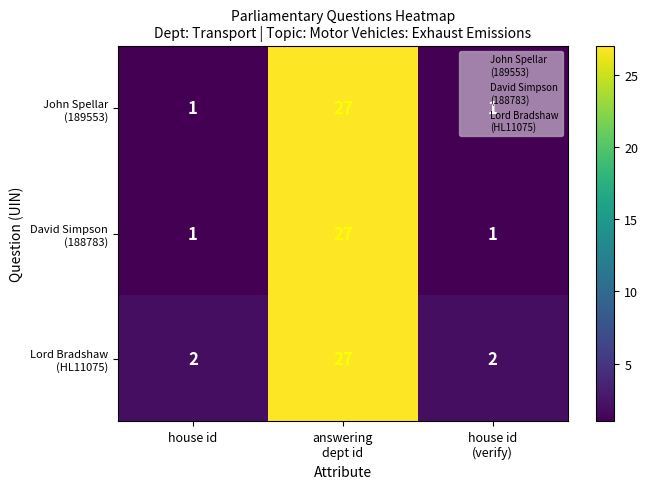

What is the greatest value displayed?

27